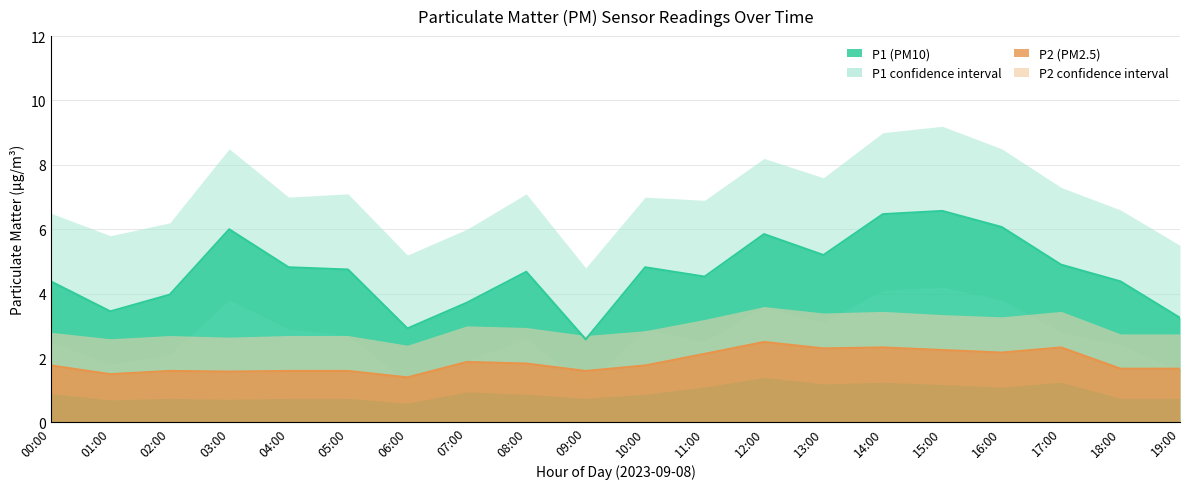

Rank the series at 02:00 from lowest to highest value.

P2_lower, P2, P1_lower, P2_upper, P1, P1_upper